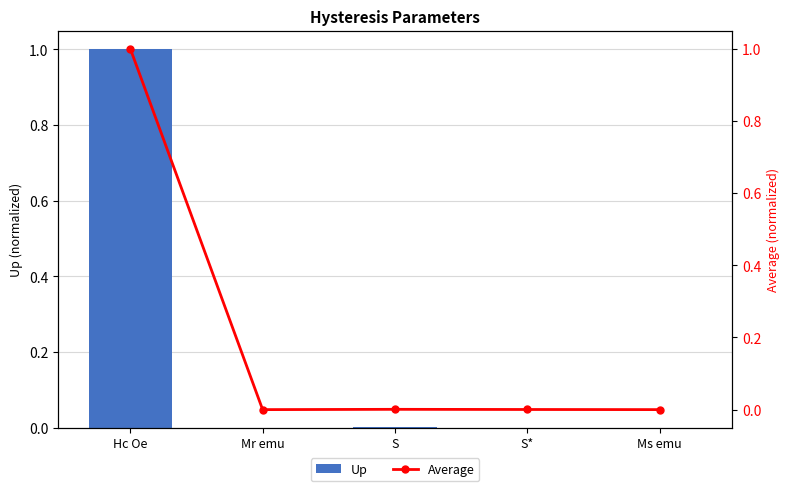

The value of Up at Ms emu is 0.0. True or false?

True